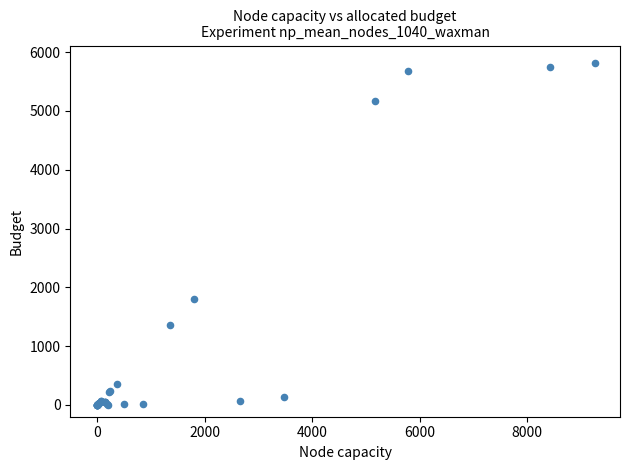

What Y value in the scatter plot is closest to 2910?

1801